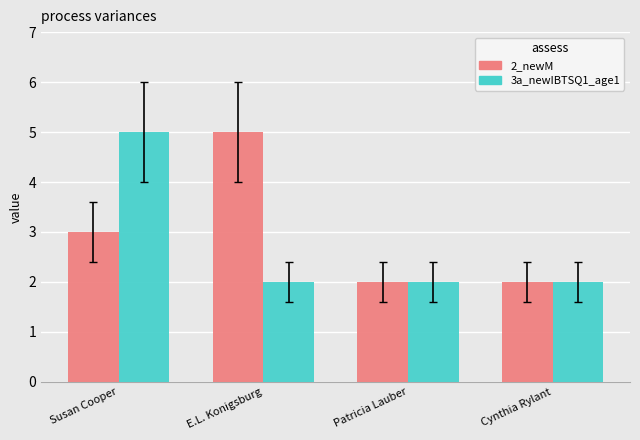

What are all the series names shown in the legend?

2_newM, 3a_newIBTSQ1_age1